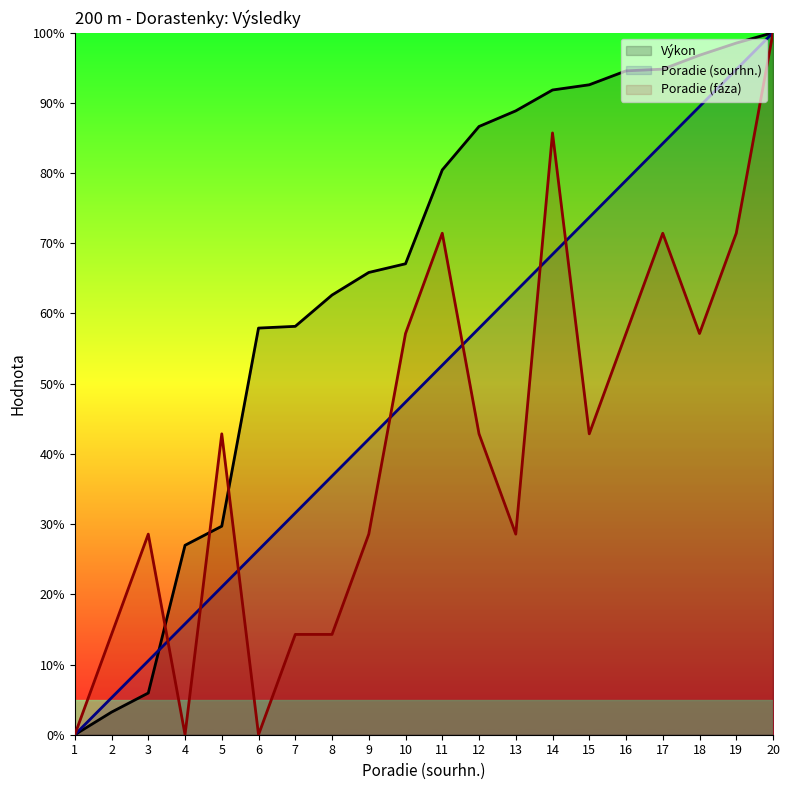

Is it true that Poradie (fáza) equals 14.3 at 2?

True